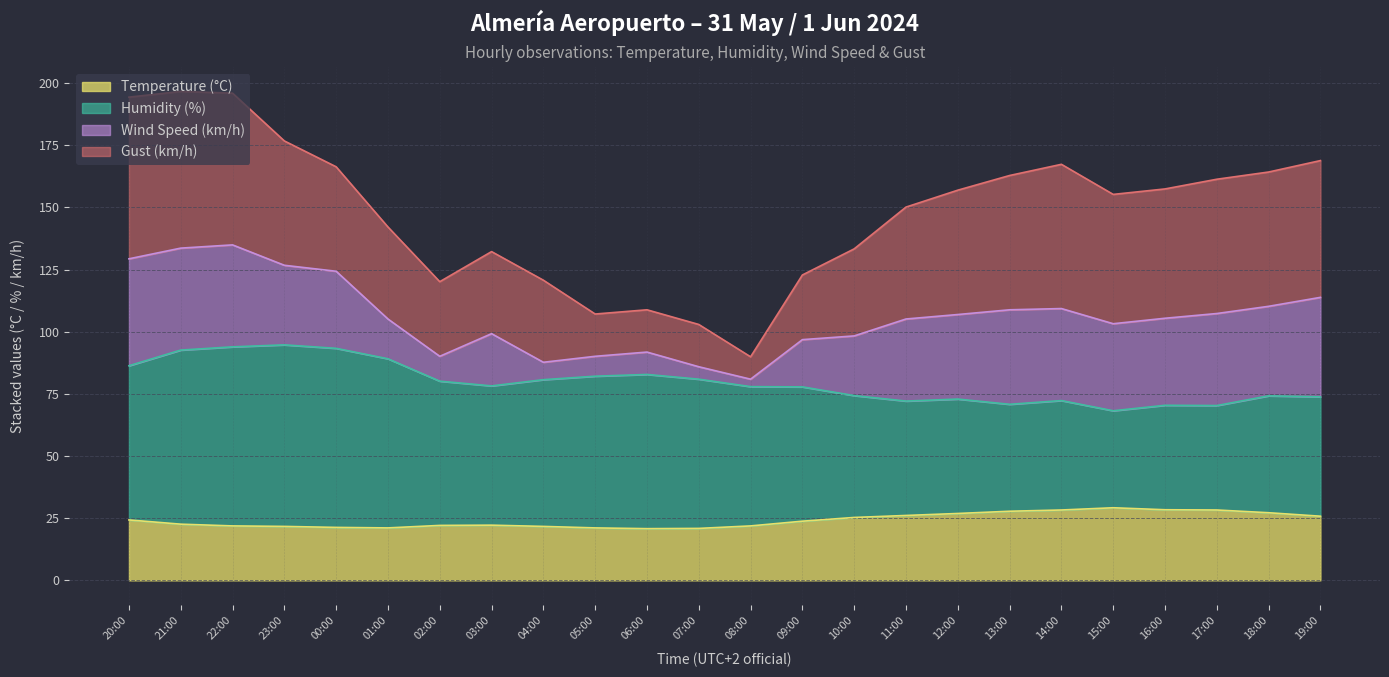

What is the difference between the maximum and minimum values in the Temperature (°C) series?

8.4